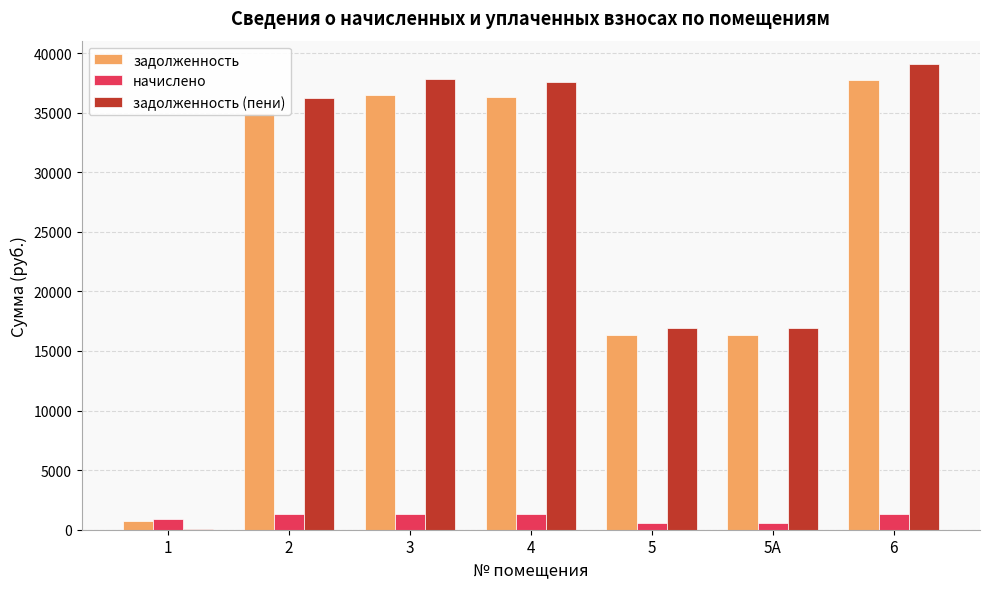

Are the bars horizontal?

No